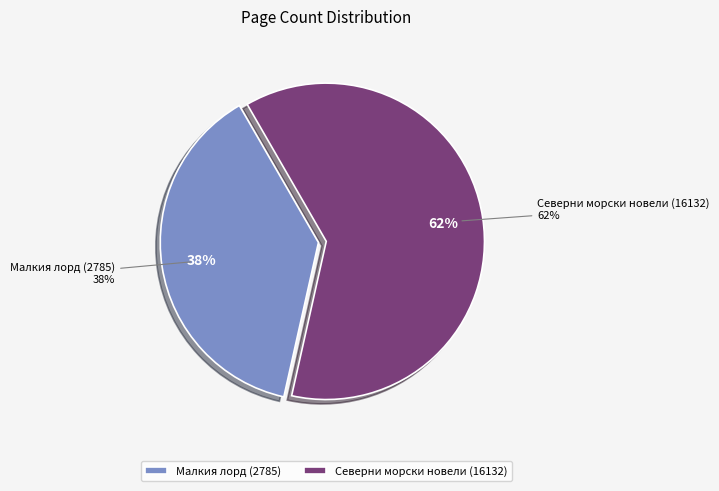

Is the sum of Северни морски новели (16132) and Малкия лорд (2785) greater than half?

Yes